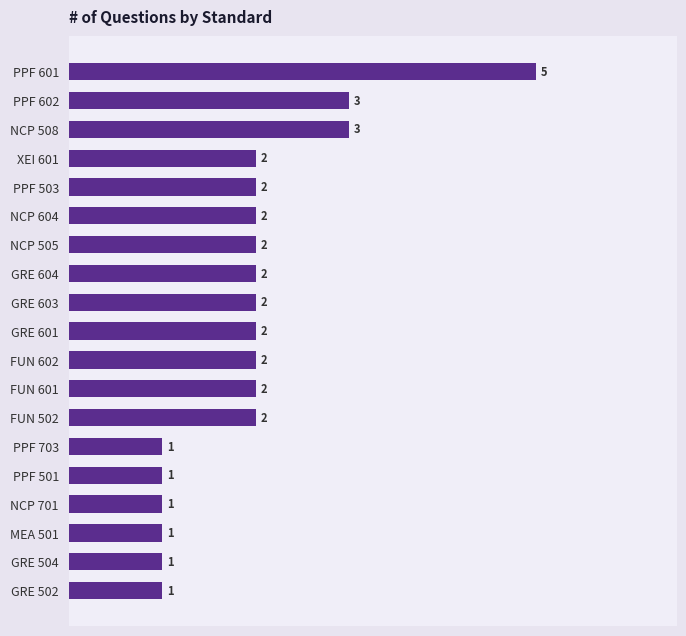

The value at PPF 602 is 5. True or false?

False